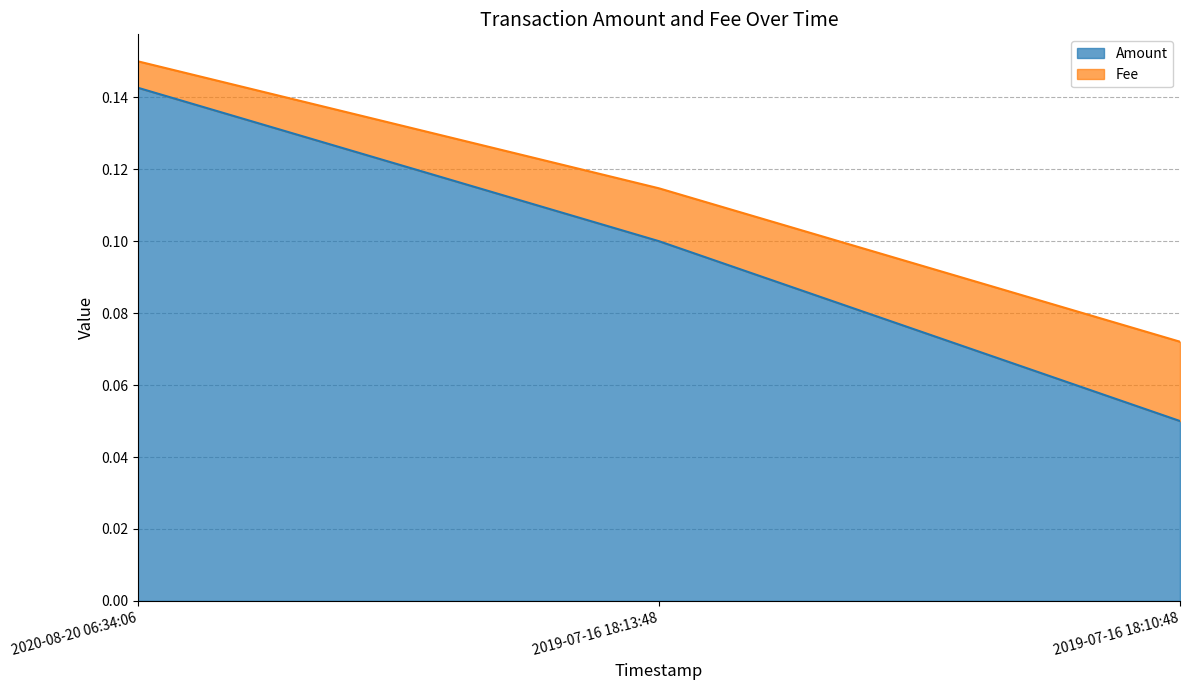

Which series changed the most between 2019-07-16 18:13:48 and 2019-07-16 18:10:48?

Amount